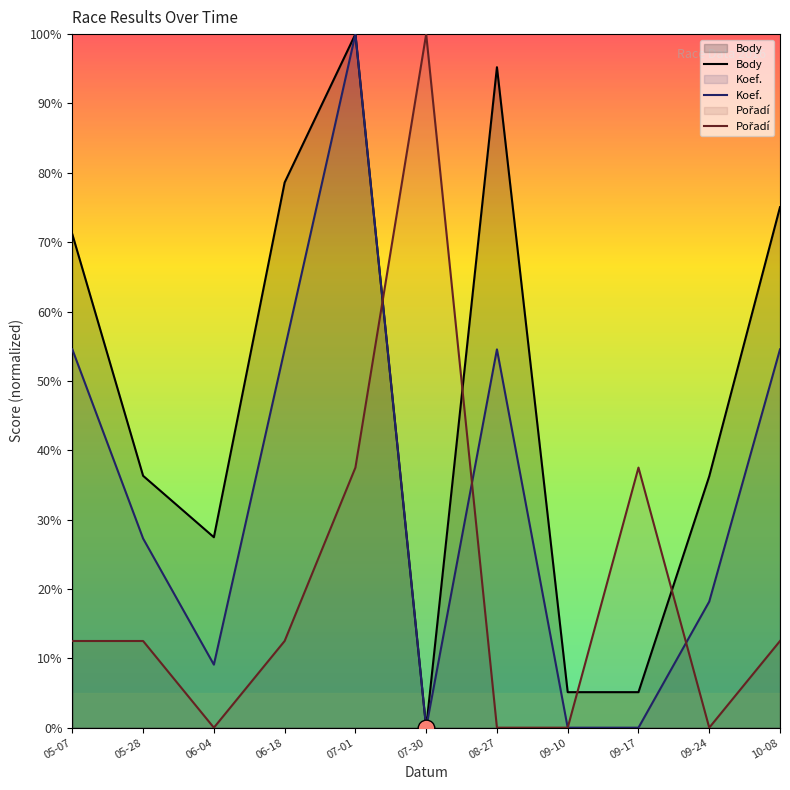

Which series has the widest spread of values?

Body